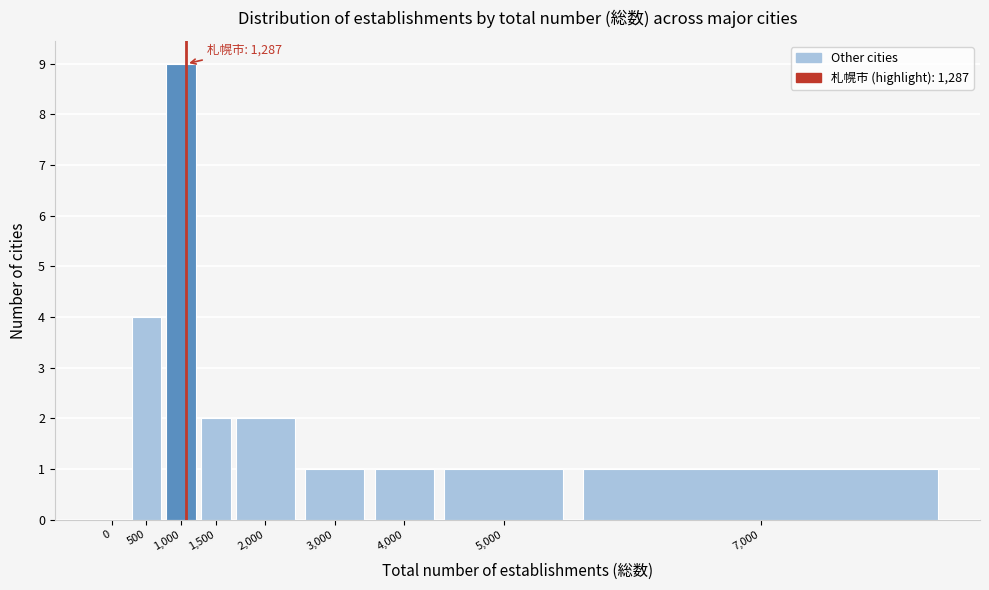

Reading left to right, transcribe all the data shown in this chart.

0=0	500=4	1,000=9	1,500=2	2,000=2	3,000=1	4,000=1	5,000=1	7,000=1